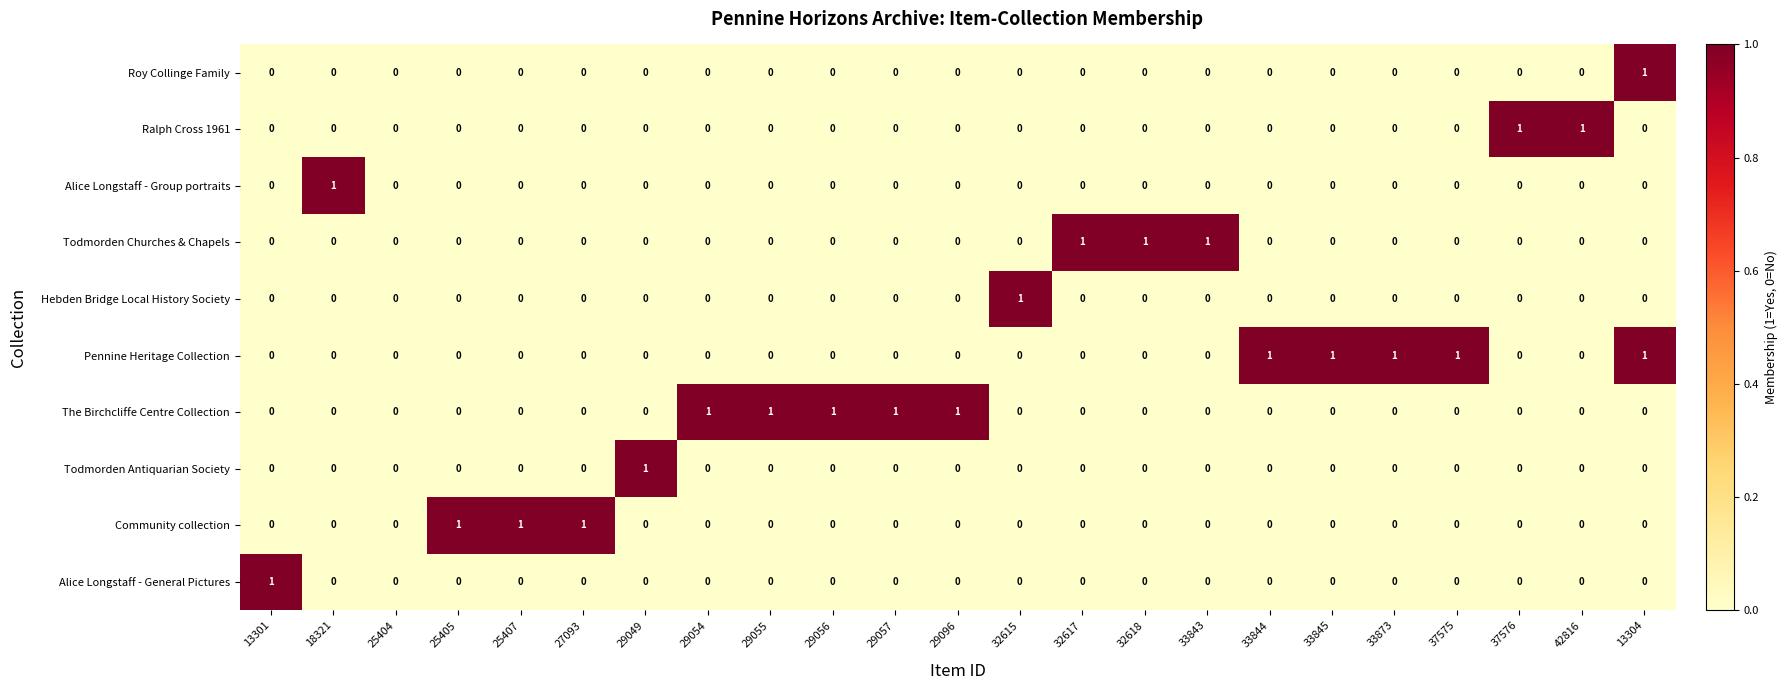

At which category is the sum across all series the highest?

13304